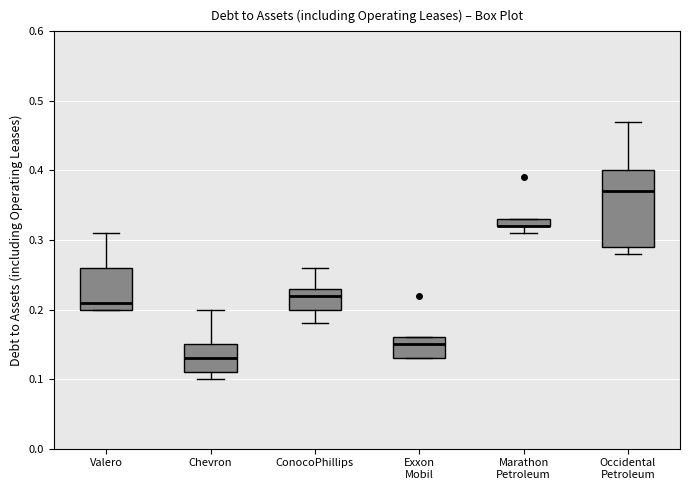

Which box is the tallest, from its lower edge to its upper edge?

Occidental Petroleum